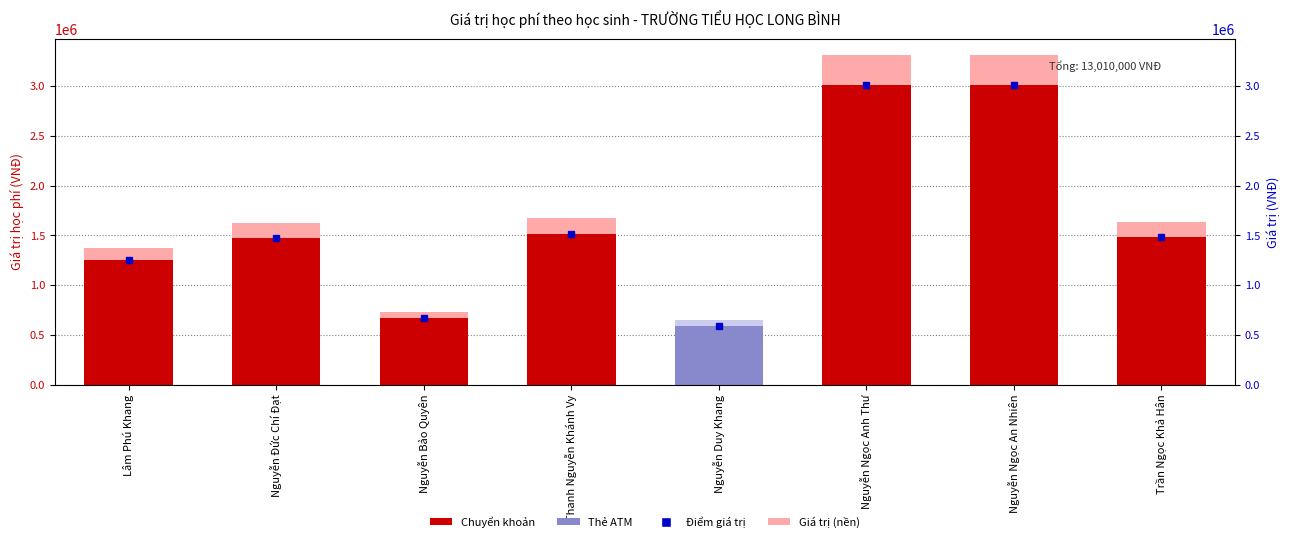

What value does the Giá trị học phí series have at Nguyễn Duy Khang?

589000.0